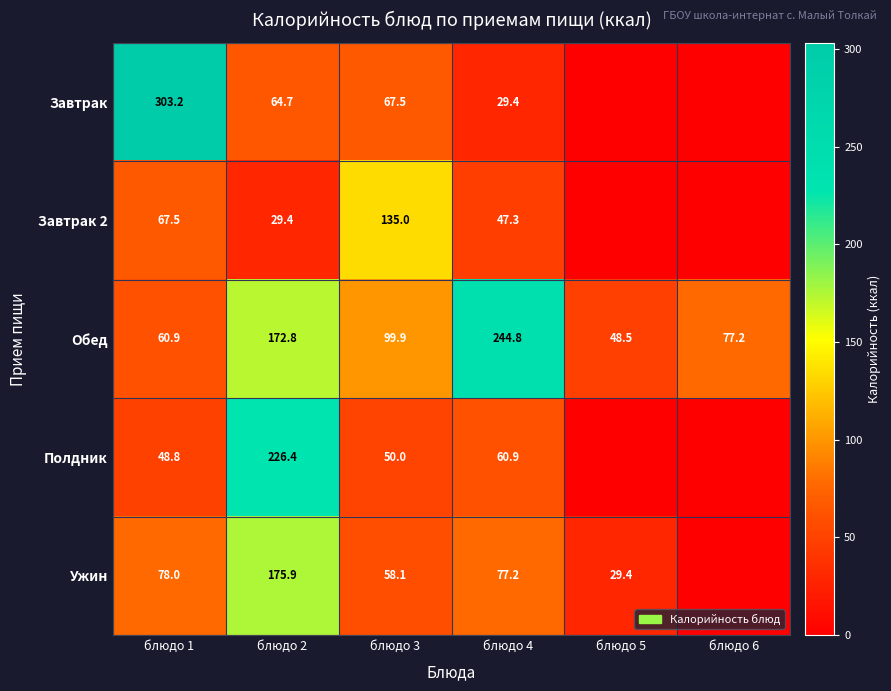

What is the sum of the Обед values at блюдо 1 and блюдо 5?

109.4